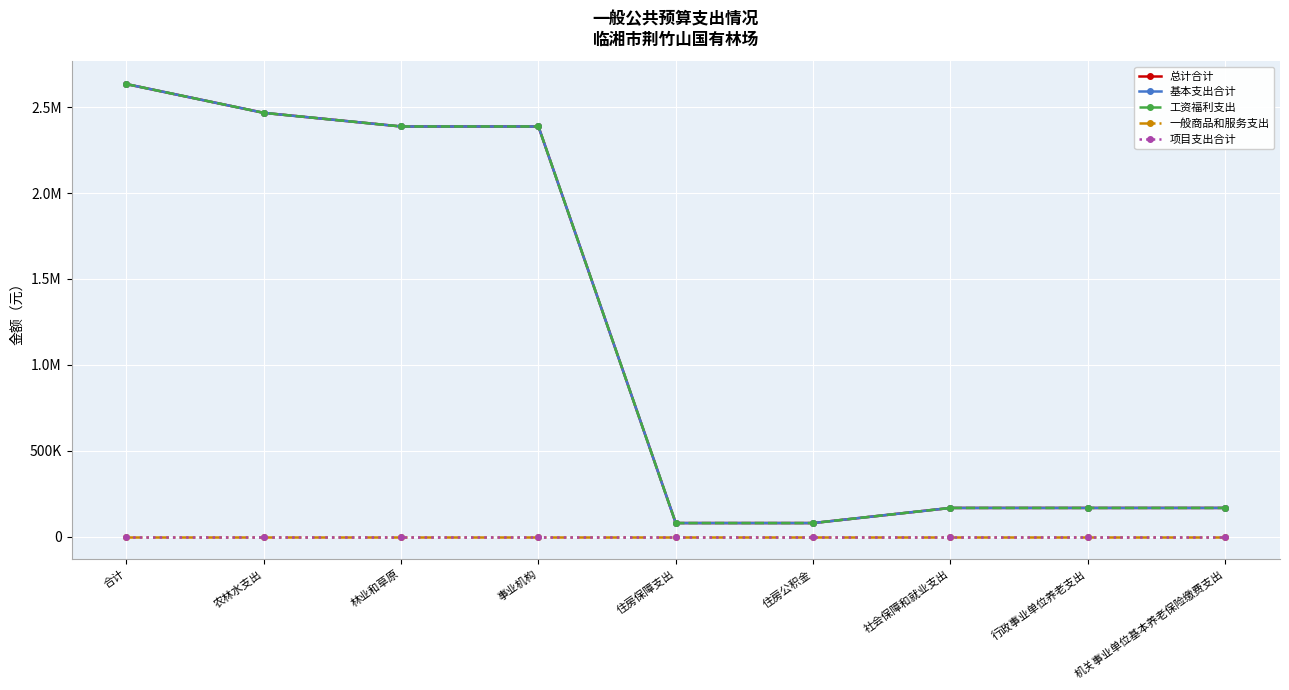

At how many categories does at least one series exceed 343648?

4